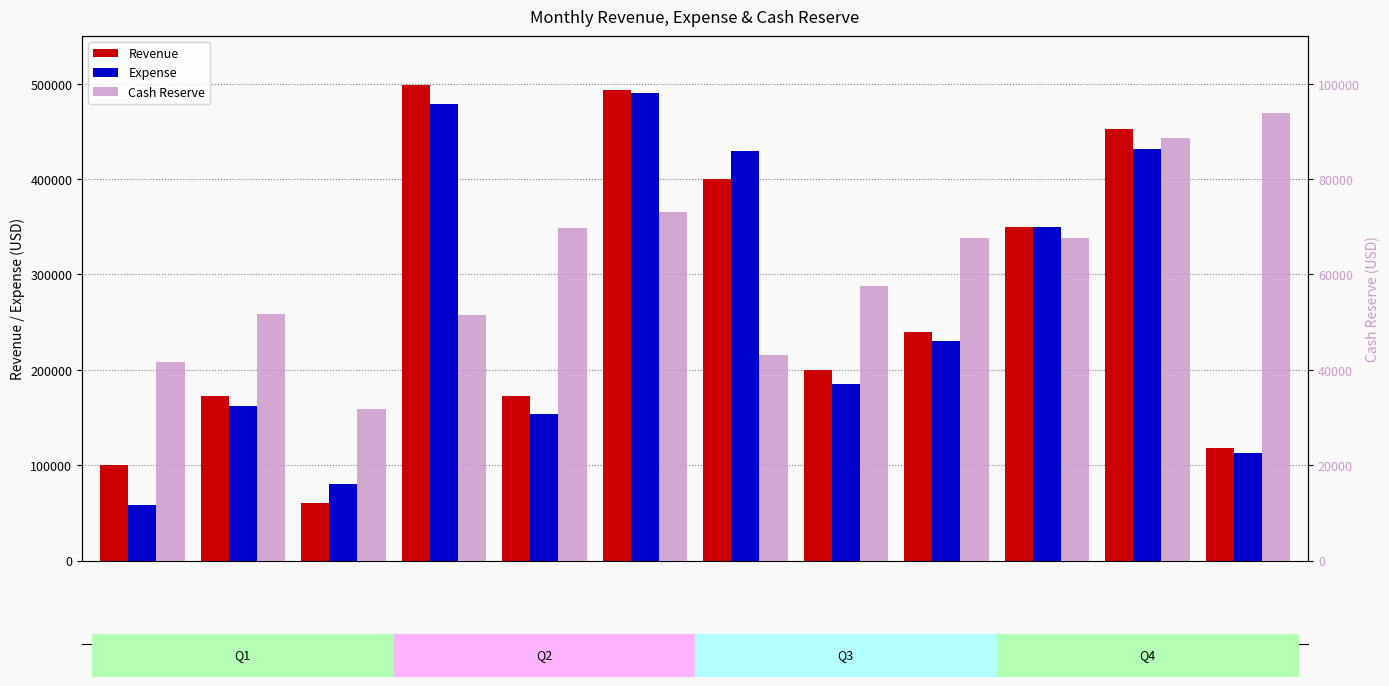

Is the value of Expense at October greater than the value of Revenue at September?

Yes